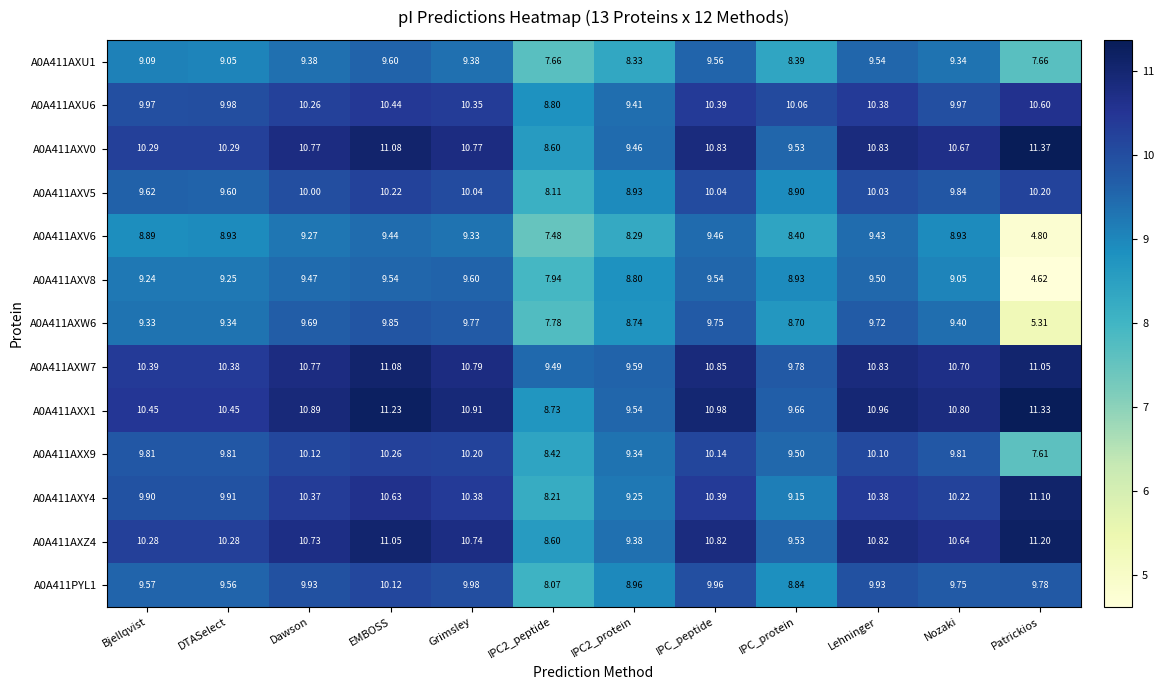

At which label does A0A411AXV6 reach its minimum?

Patrickios